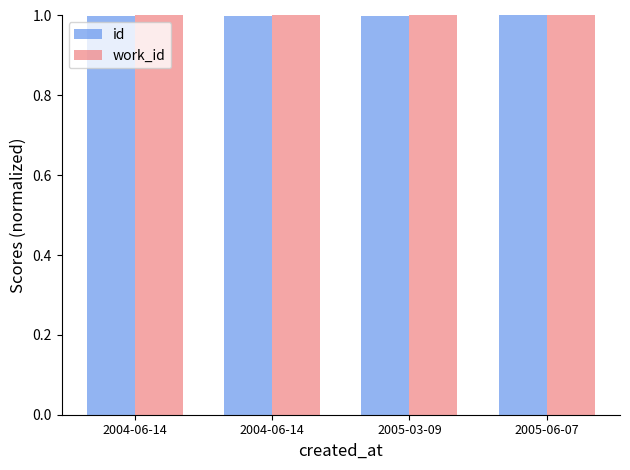

What are all the series names shown in the legend?

id, work_id